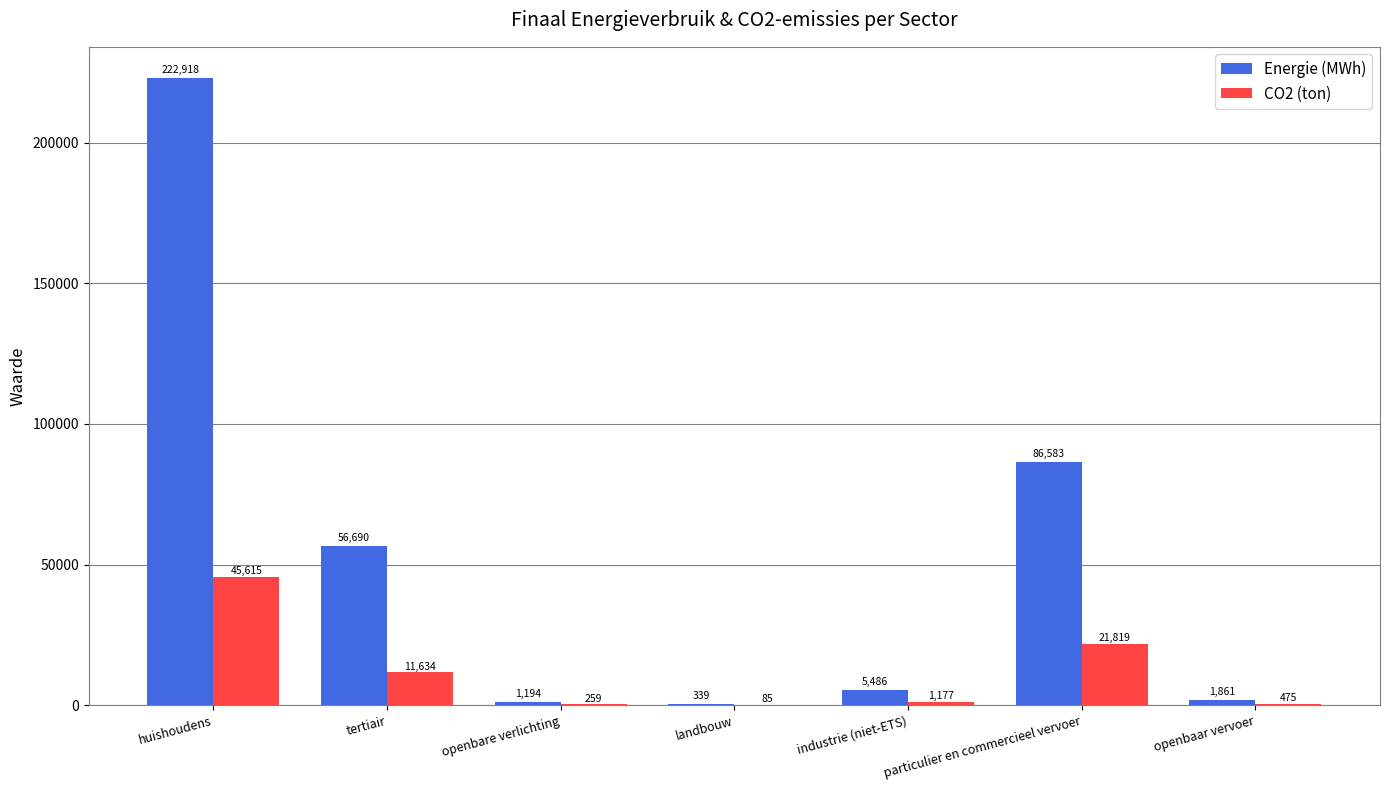

What is the average value of the Energie (MWh) series?

53581.4